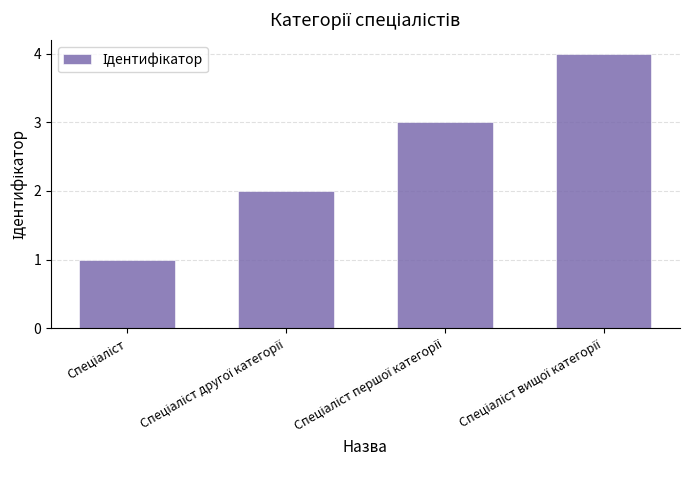

How many values are below 3?

2